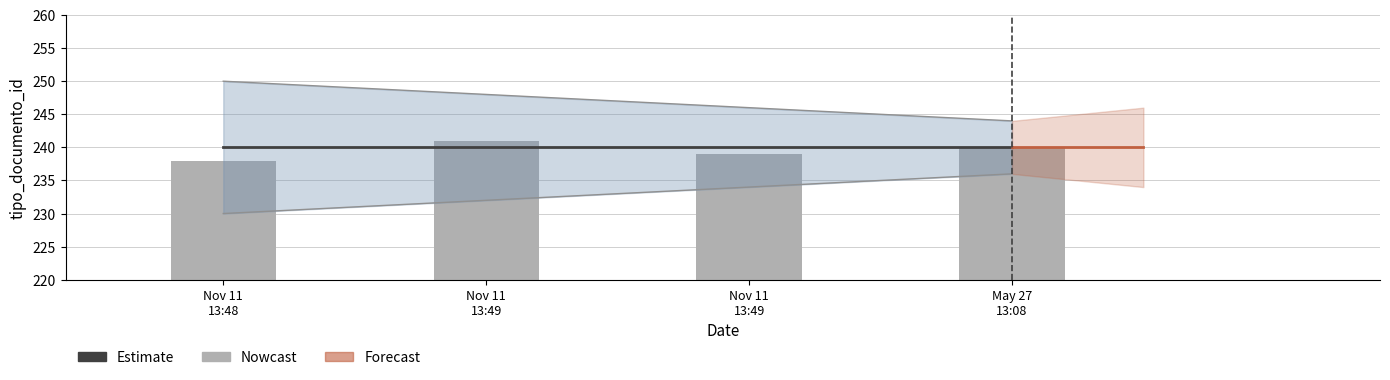

What is the value of the Estimate bar at the 1st from the left?

240